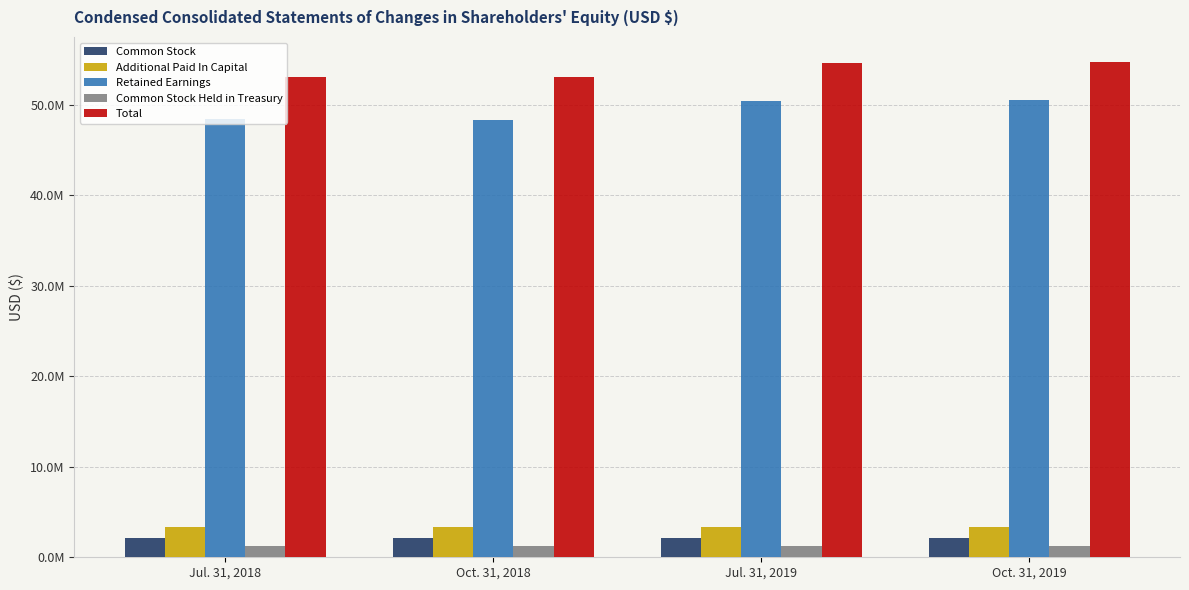

Reading right to left, what are all the values shown in this chart?

Common Stock: Oct. 31, 2019=2178297	Jul. 31, 2019=2178297	Oct. 31, 2018=2178297	Jul. 31, 2018=2178297
Additional Paid In Capital: Oct. 31, 2019=3346245	Jul. 31, 2019=3346245	Oct. 31, 2018=3346245	Jul. 31, 2018=3346245
Retained Earnings: Oct. 31, 2019=50499867	Jul. 31, 2019=50371323	Oct. 31, 2018=48290192	Jul. 31, 2018=48369386
Common Stock Held in Treasury: Oct. 31, 2019=1287852	Jul. 31, 2019=1287852	Oct. 31, 2018=1287852	Jul. 31, 2018=1287852
Total: Oct. 31, 2019=54736557	Jul. 31, 2019=54608013	Oct. 31, 2018=53014018	Jul. 31, 2018=53093212